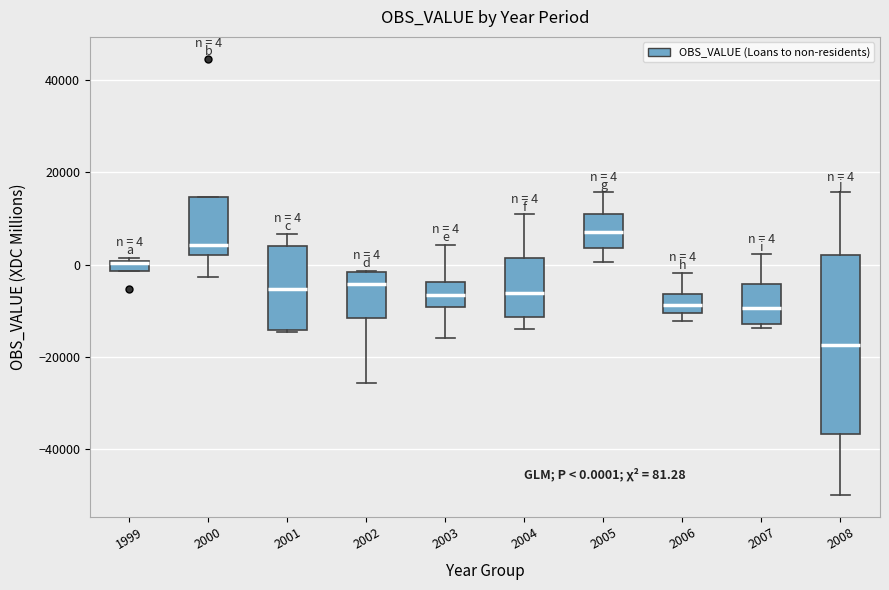

Which box has the highest median line?

2005